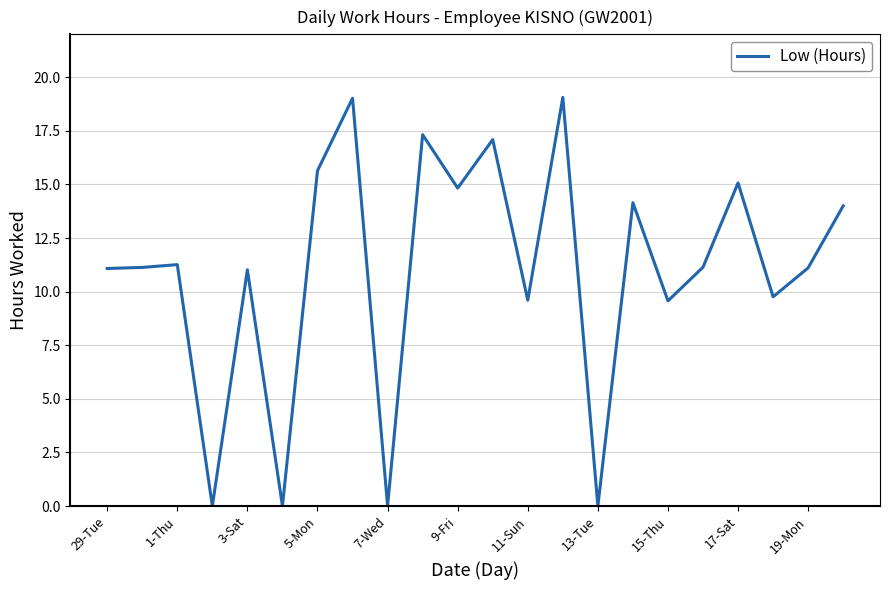

What is the greatest value displayed?

19.1